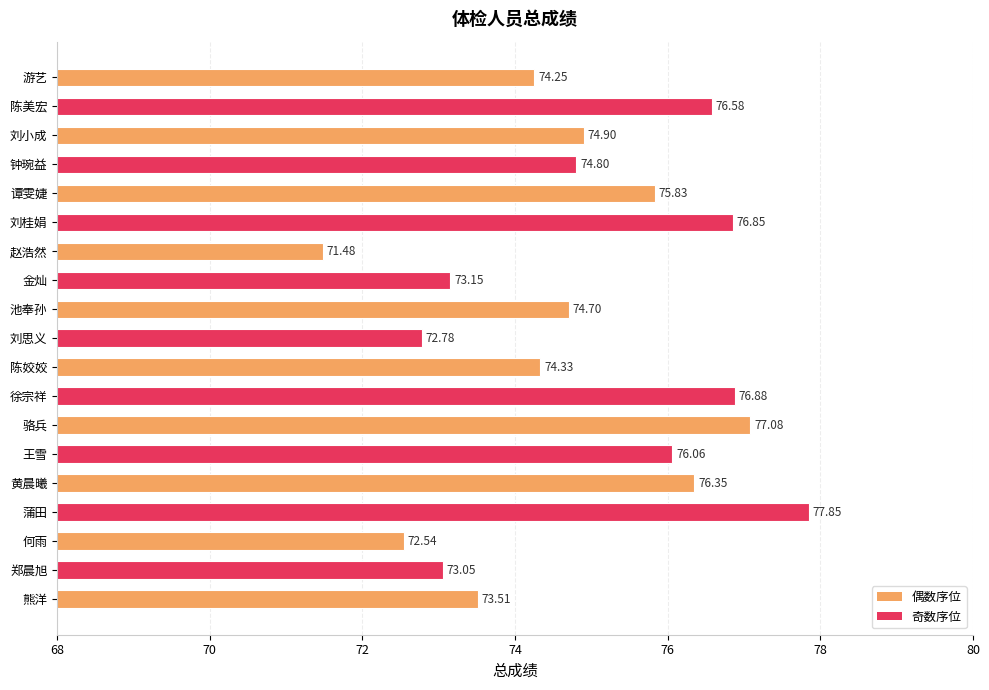

List the labels in order of value, smallest first.

赵浩然, 何雨, 刘思义, 郑晨旭, 金灿, 熊洋, 游艺, 陈姣姣, 池奉孙, 钟琬益, 刘小成, 谭雯婕, 王雪, 黄晨曦, 陈美宏, 刘桂娟, 徐宗祥, 骆兵, 蒲田